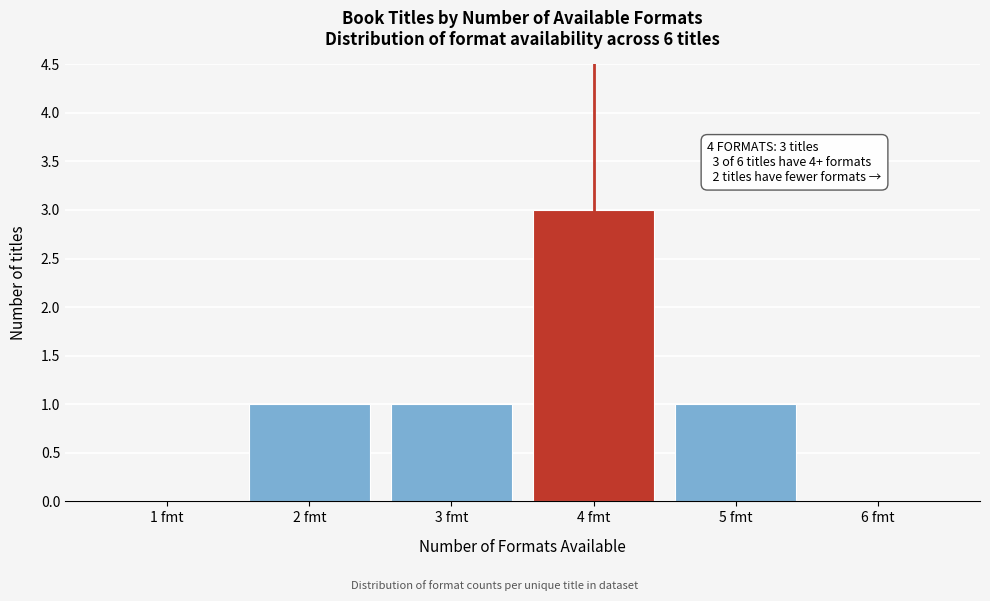

Which range on the x-axis has the tallest bar?

3.5 to 4.5